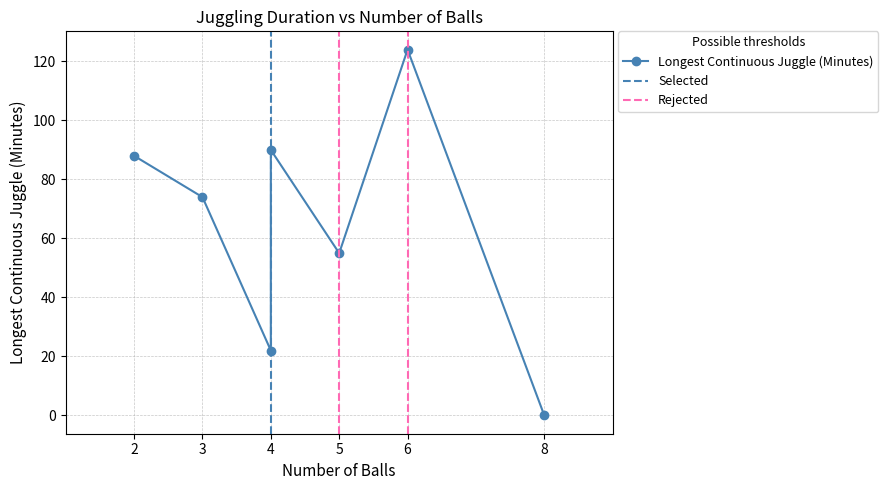

How many positive values are there?

6